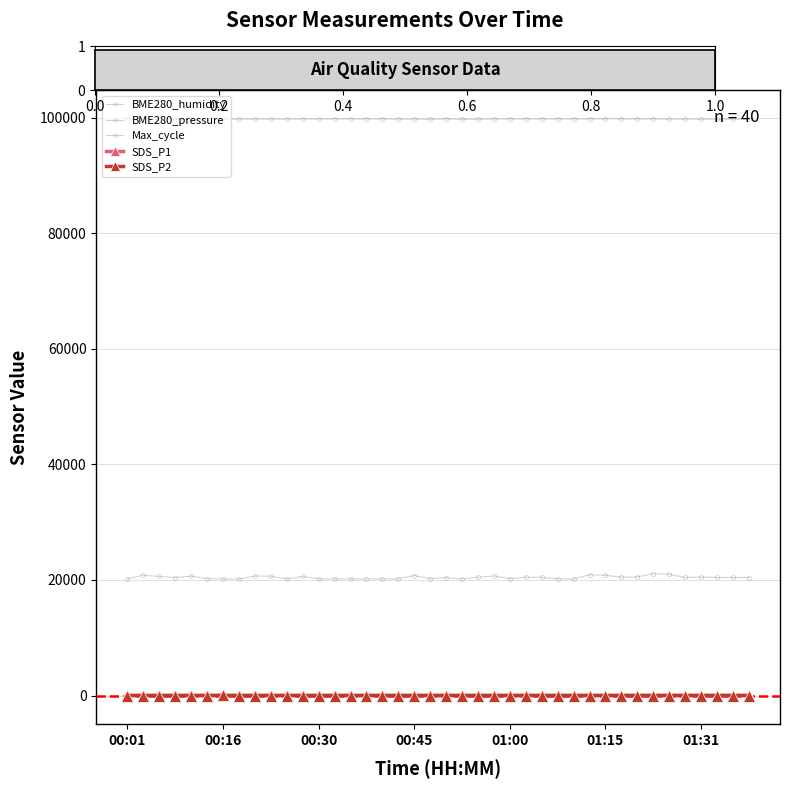

How many lines are shown in the chart?

5